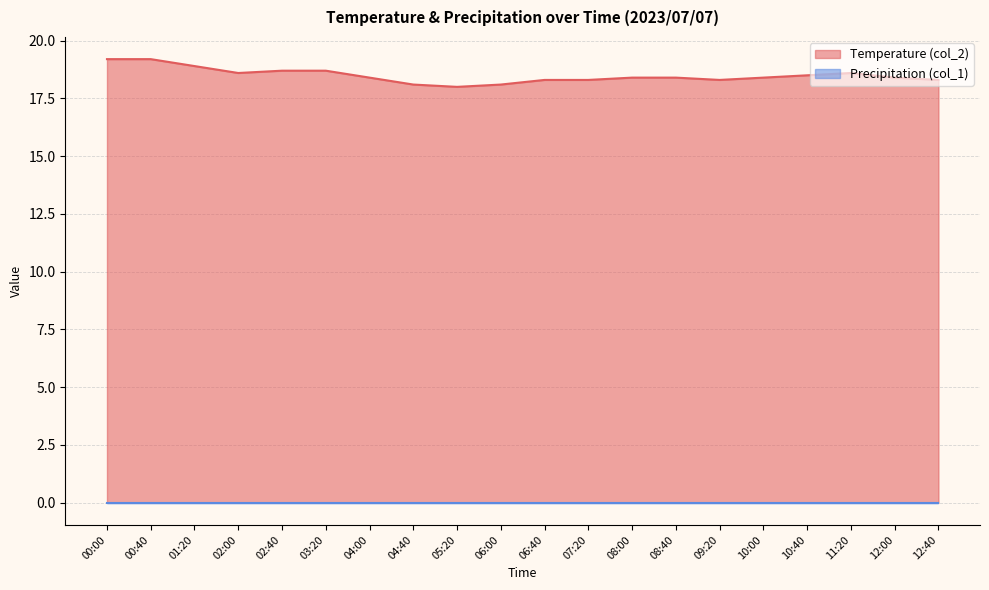

Which has a higher value, 12:00 or 02:00?

02:00